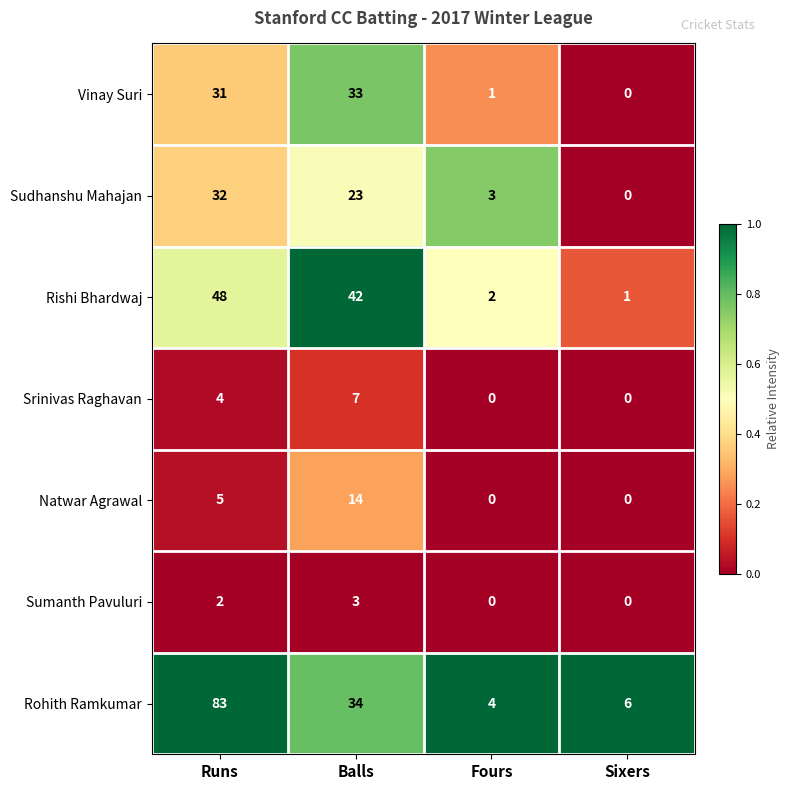

Rank the series by their maximum value, from highest to lowest.

Rohith Ramkumar, Rishi Bhardwaj, Vinay Suri, Sudhanshu Mahajan, Natwar Agrawal, Srinivas Raghavan, Sumanth Pavuluri